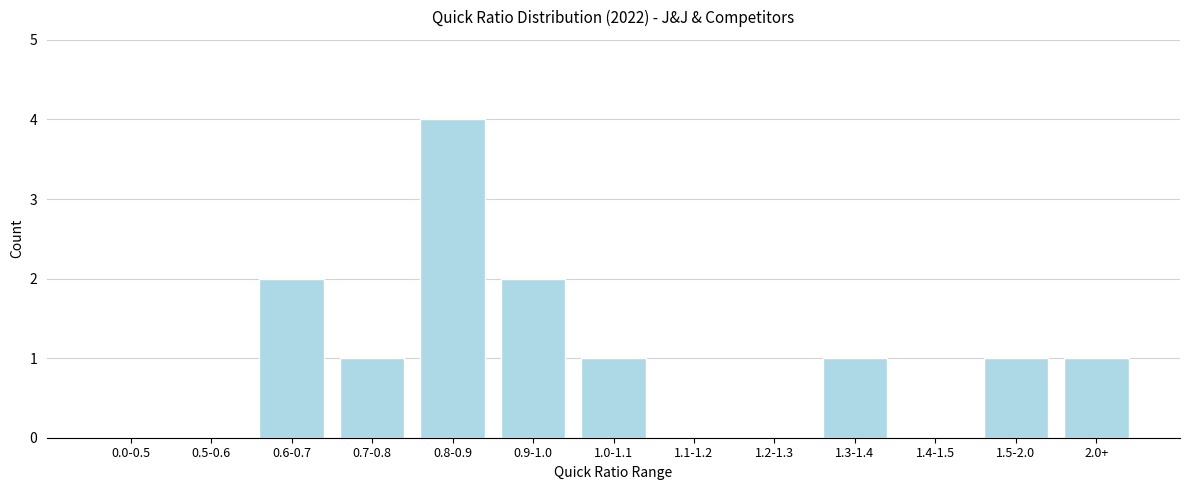

Reading right to left, list all the values displayed in this chart.

2.0+=1	1.5-2.0=1	1.4-1.5=0	1.3-1.4=1	1.2-1.3=0	1.1-1.2=0	1.0-1.1=1	0.9-1.0=2	0.8-0.9=4	0.7-0.8=1	0.6-0.7=2	0.5-0.6=0	0.0-0.5=0